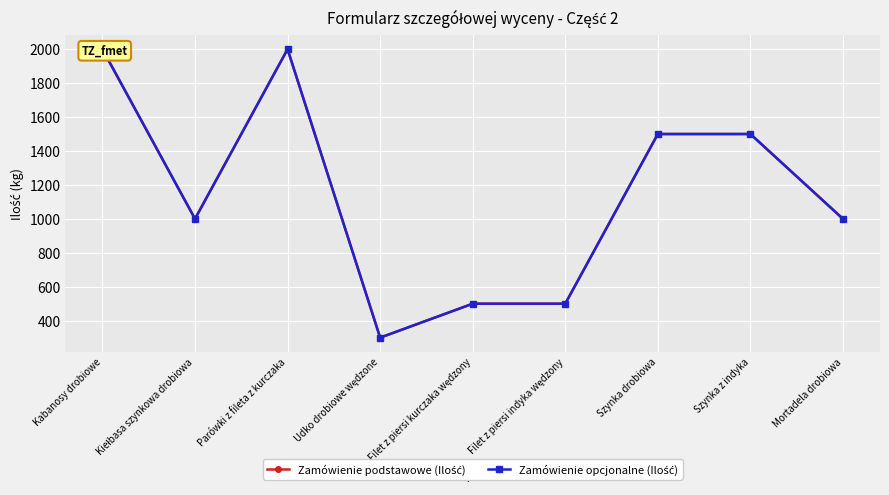

At which label does Zamówienie opcjonalne (Ilość) reach its minimum?

Udko drobiowe wędzone